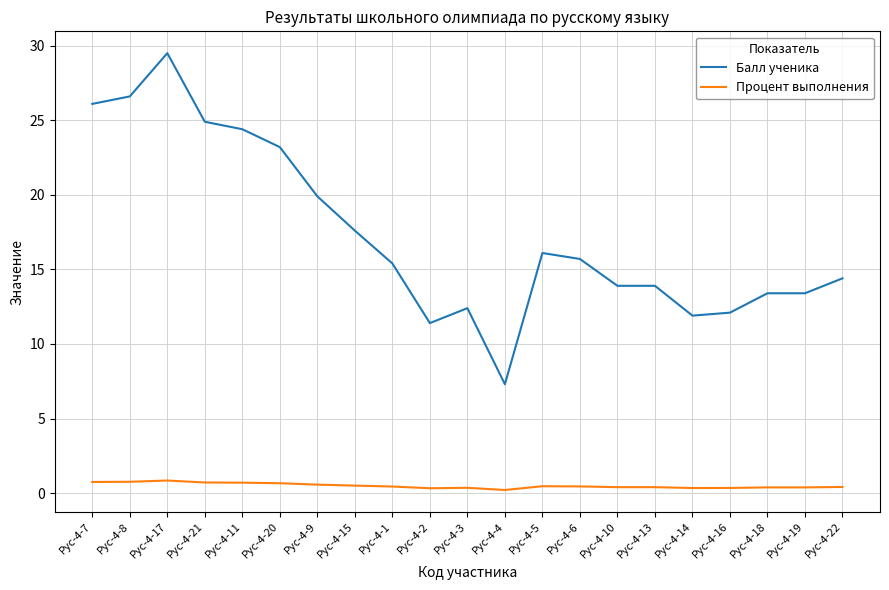

What are all the series names shown in the legend?

Балл ученика, Процент выполнения